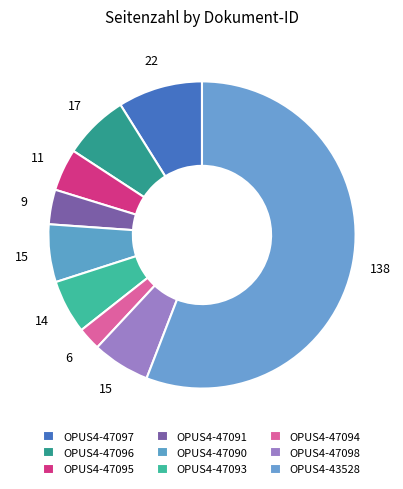

To the nearest percent, what percentage of the pie is OPUS4-47096?

7%